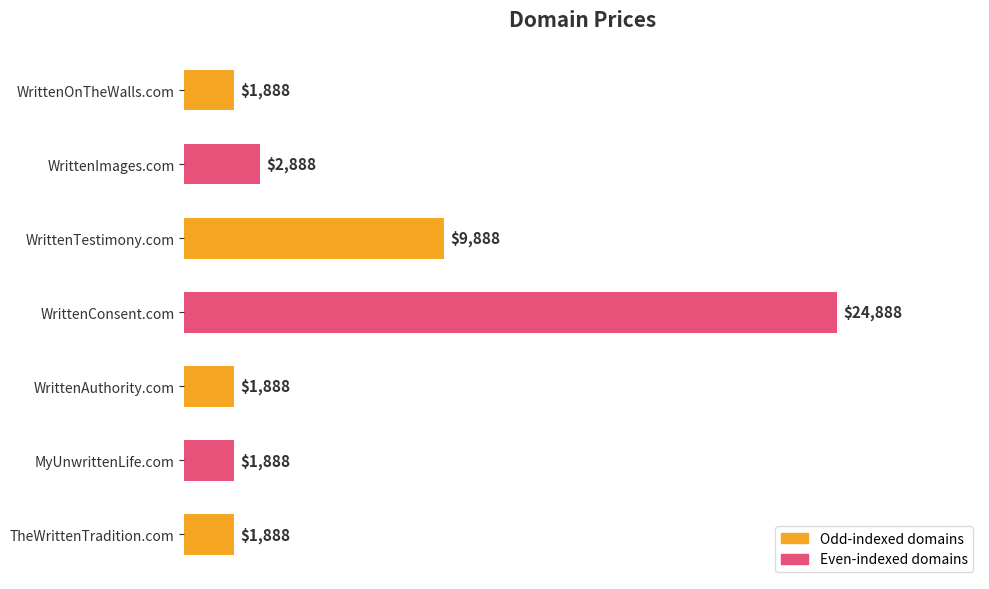

What is the label of the 7th bar from the top?

TheWrittenTradition.com